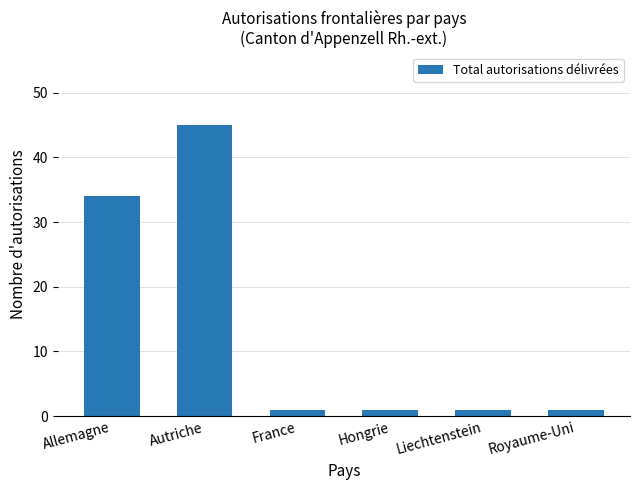

What is the average value?

14